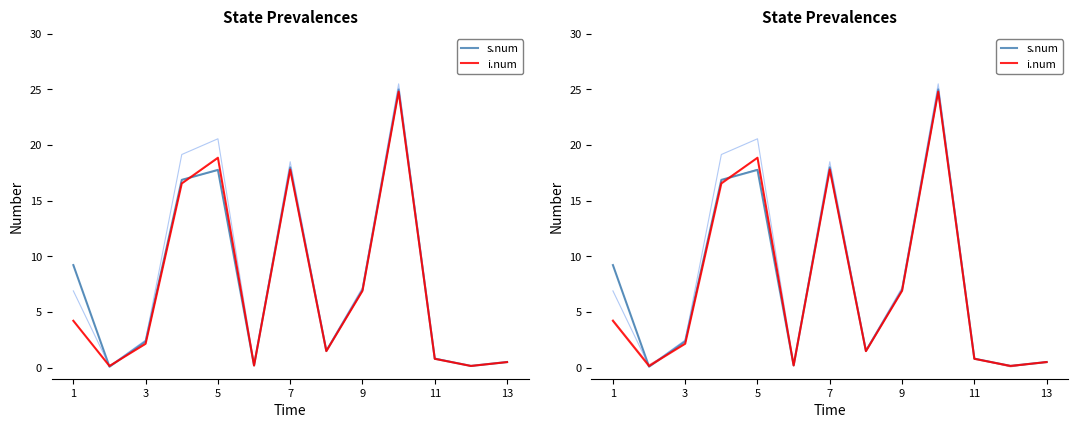

Is it true that i.num equals 0.1 at 12?

False